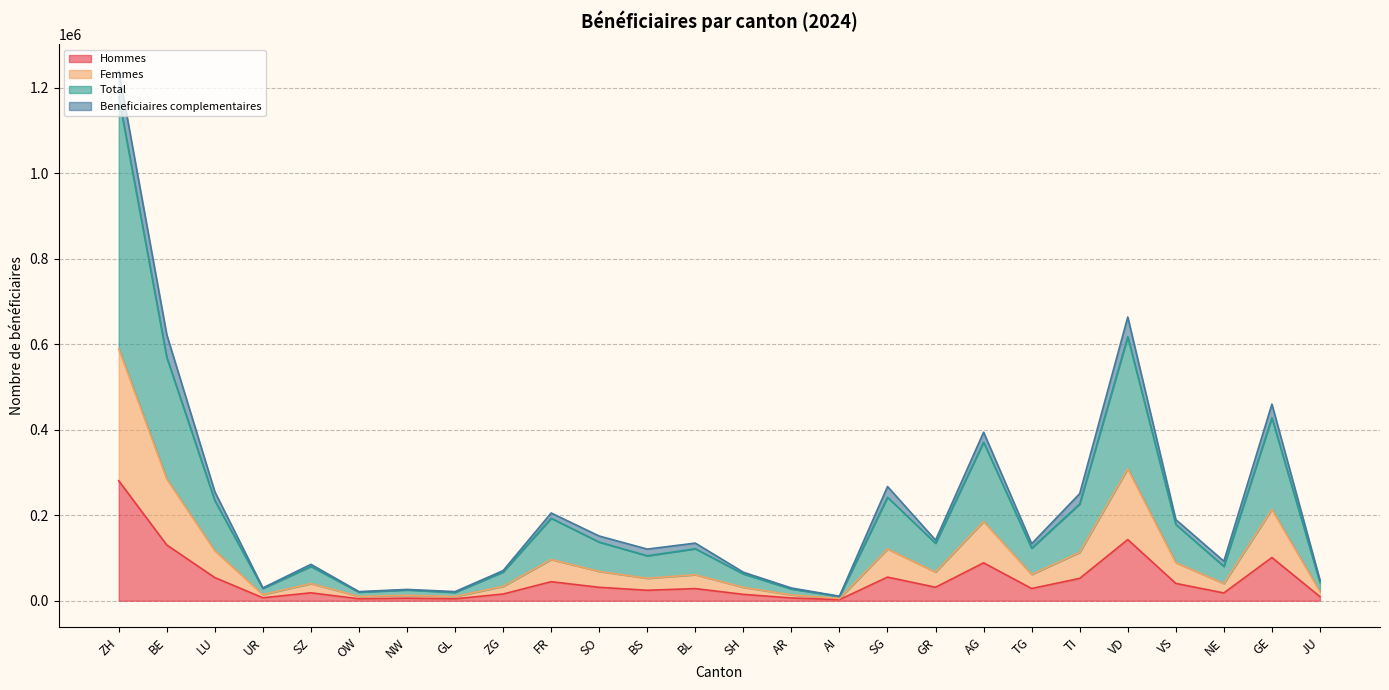

Does the chart have visible grid lines?

Yes